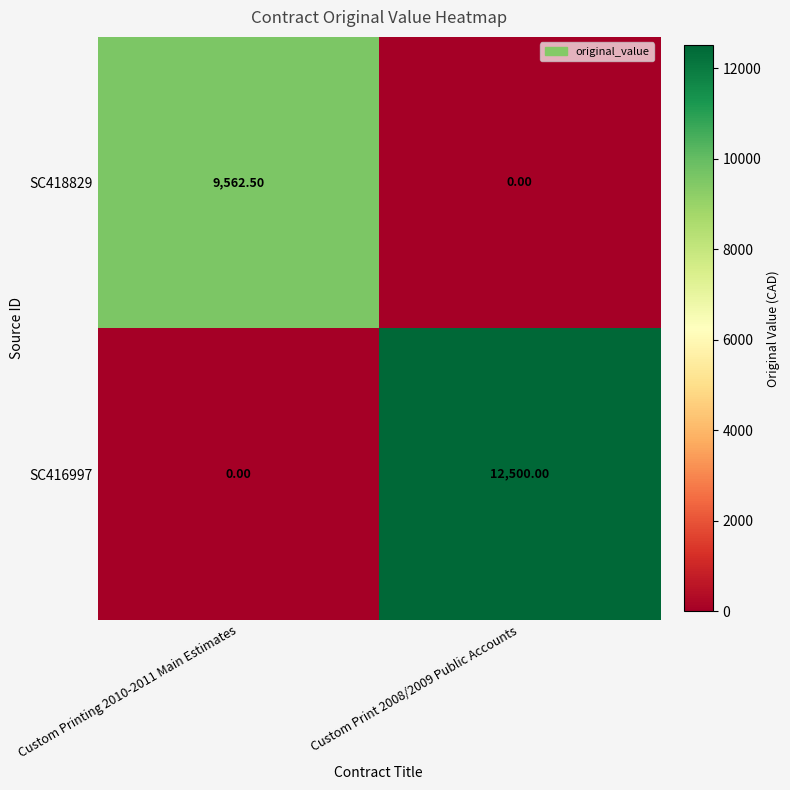

At which category is the sum across all series the highest?

Custom Print 2008/2009 Public Accounts